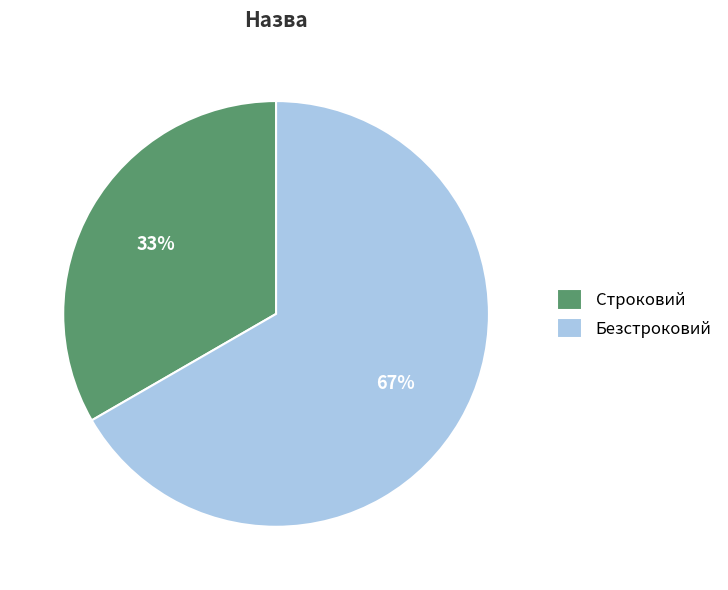

To the nearest percent, what is the average slice percentage?

50%